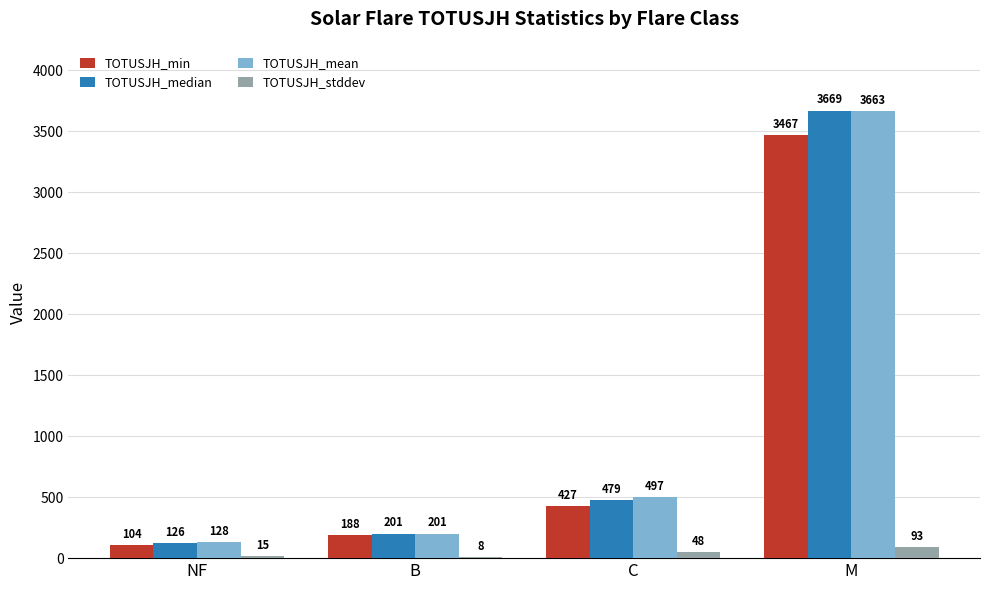

True or false: TOTUSJH_min has a value of 103.7 at NF.

True